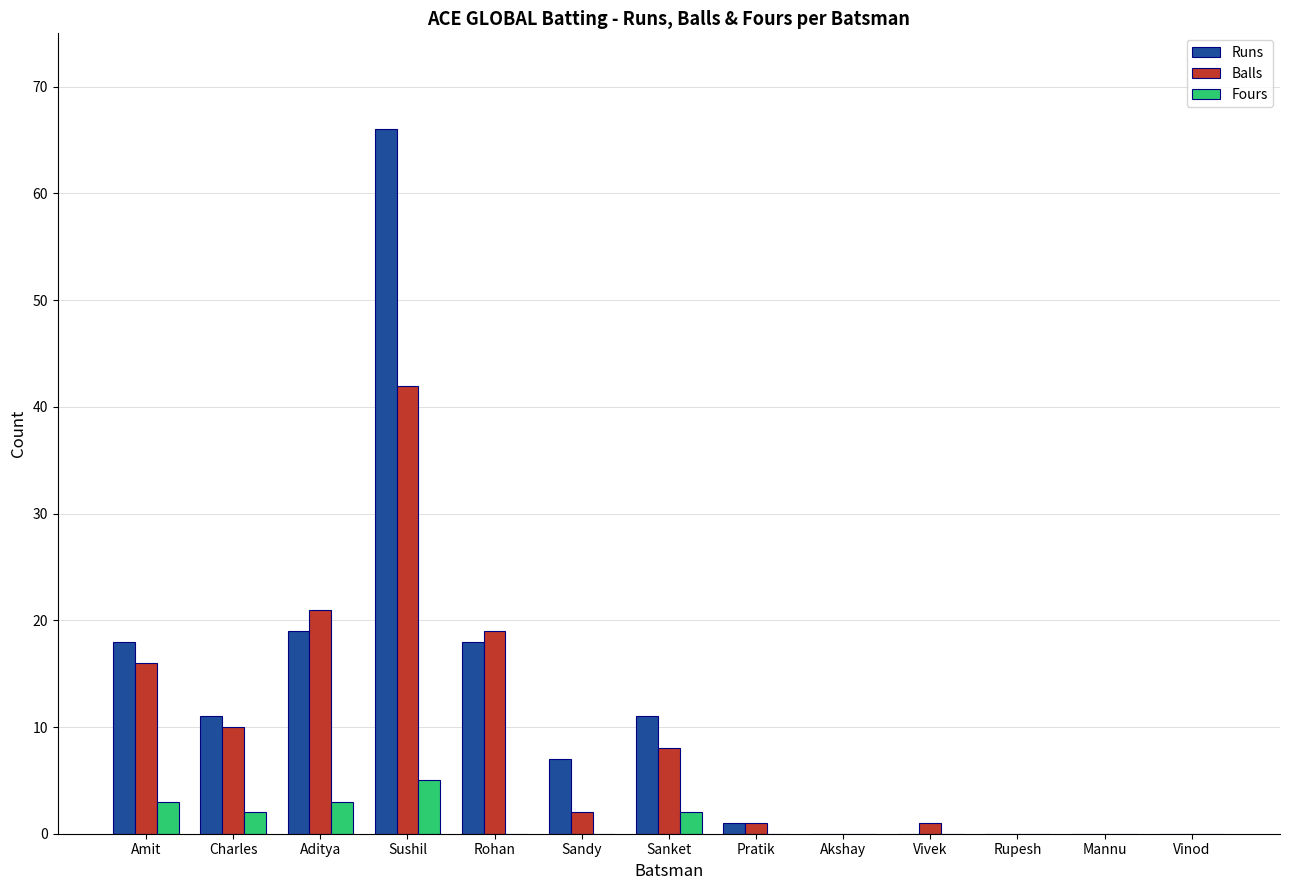

Which series changed the most between Sanket and Vinod?

Runs